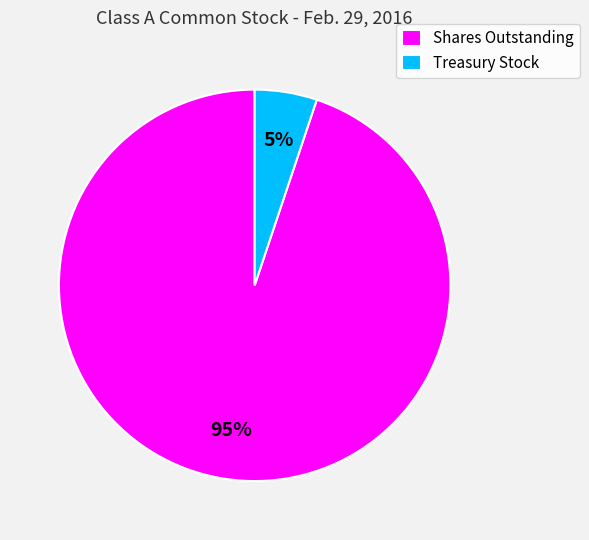

Rank the categories by value from lowest to highest.

Treasury Stock, Shares Outstanding